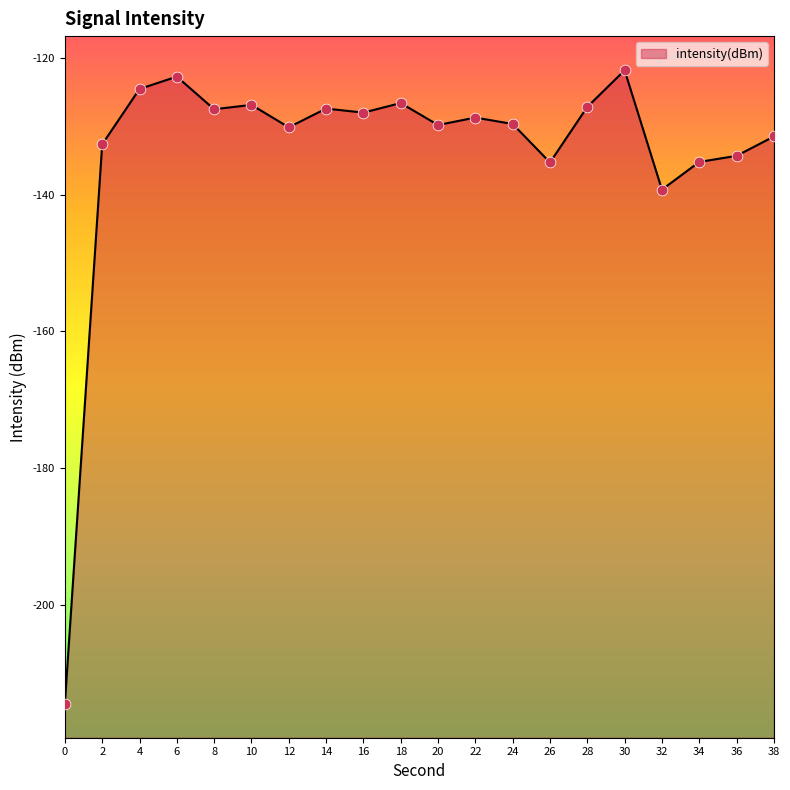

What is the change in value from 8 to 28?

+0.3